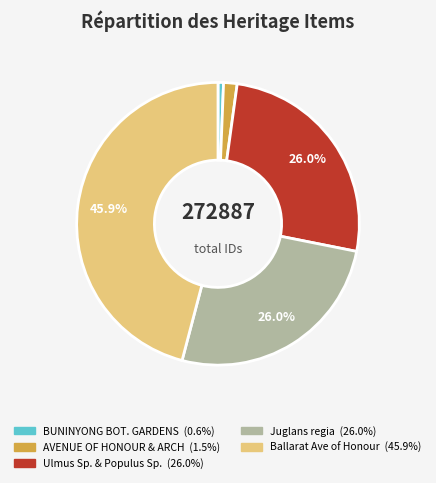

Is there any slice that represents more than half of the pie?

No